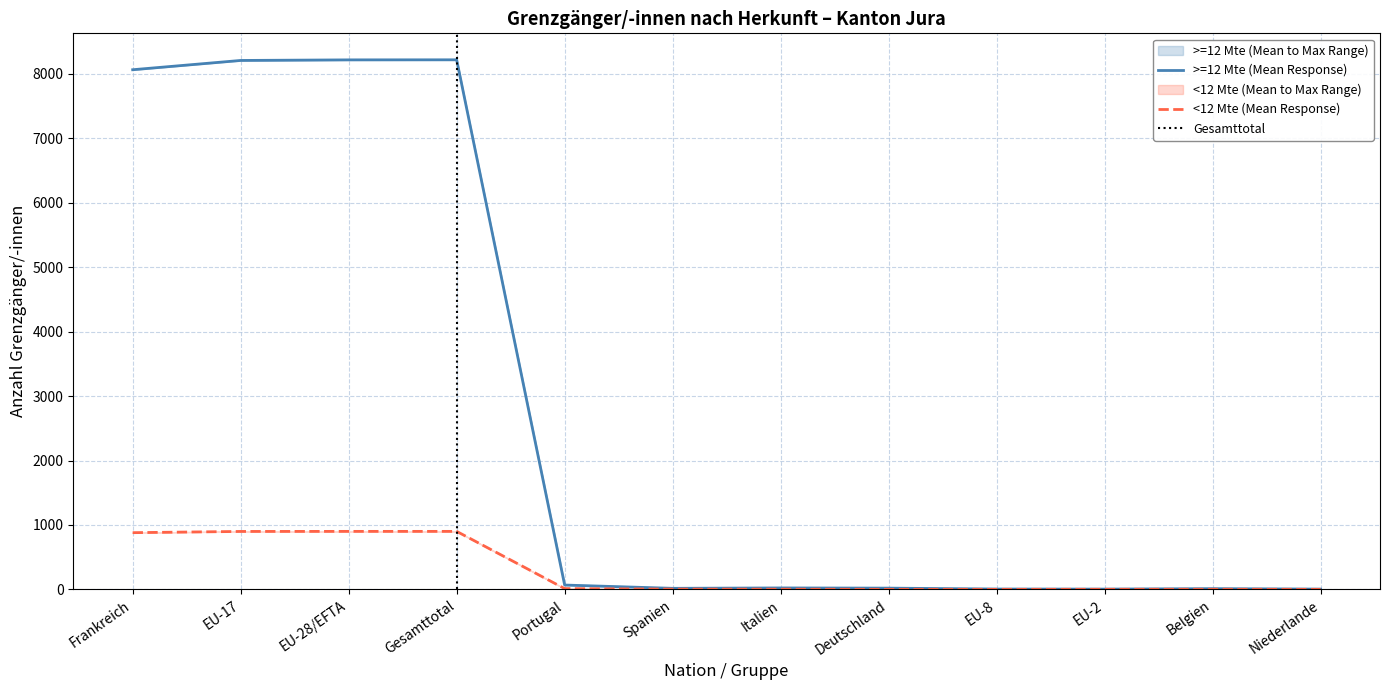

What is the label of the 12th point from the left?

Niederlande